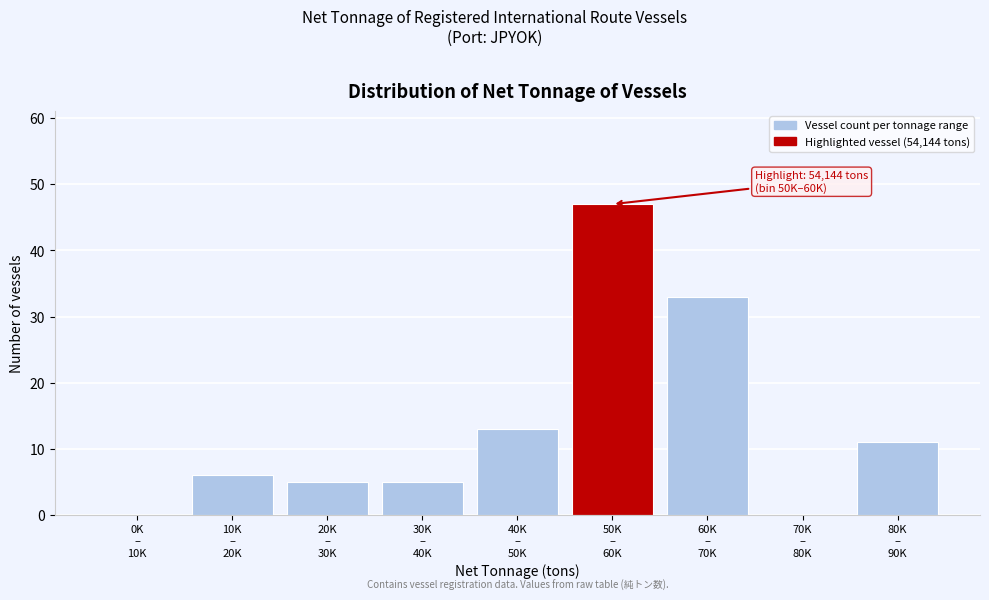

What is the sum of all values?

120